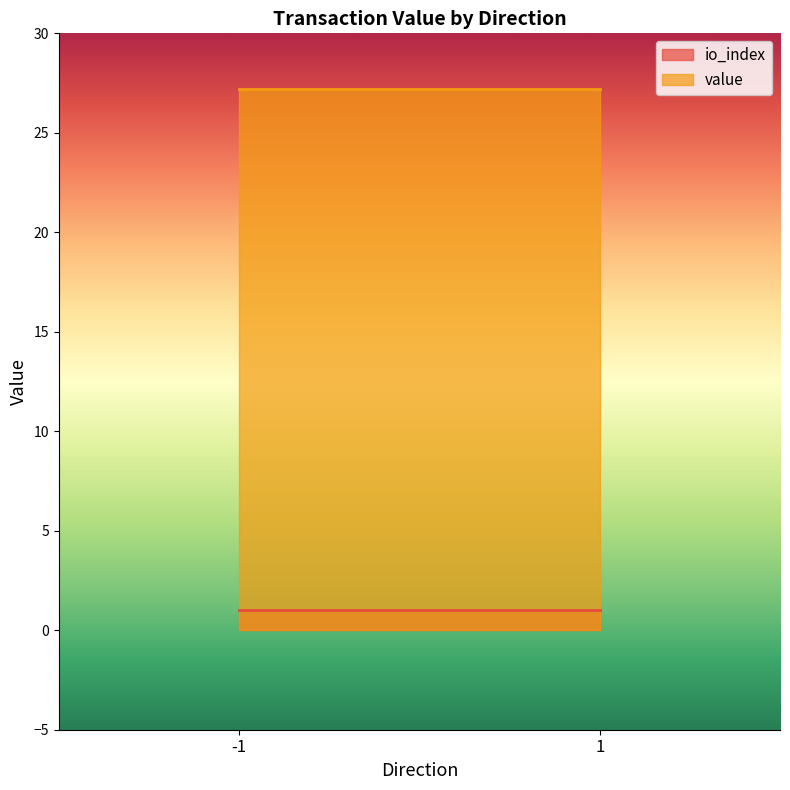

How many categories are shown in the chart?

2